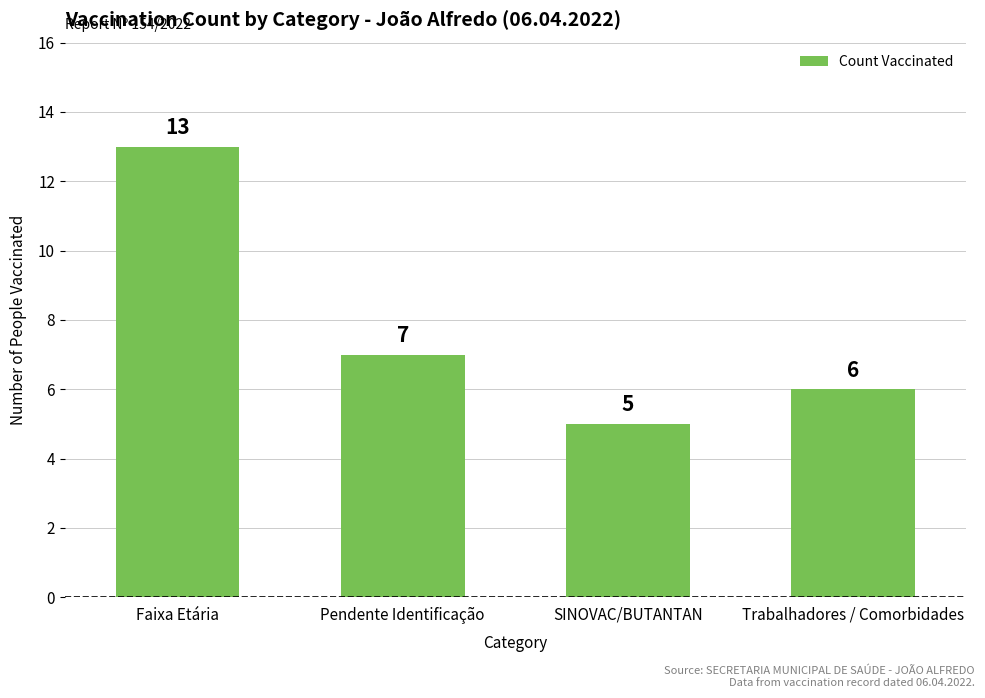

What is the sum of the values at Trabalhadores / Comorbidades and Faixa Etária?

19